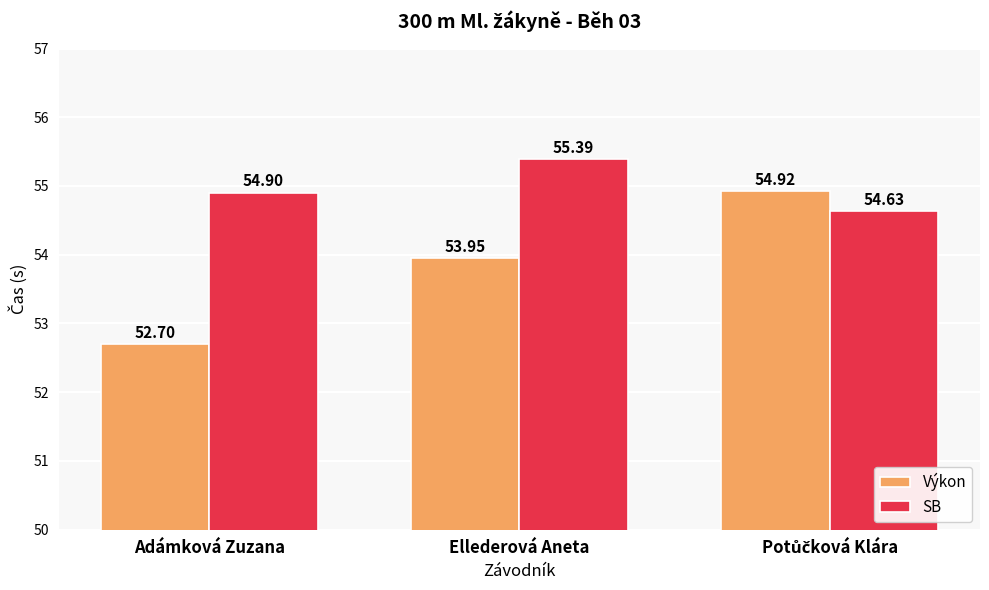

Does the chart contain stacked bars?

No